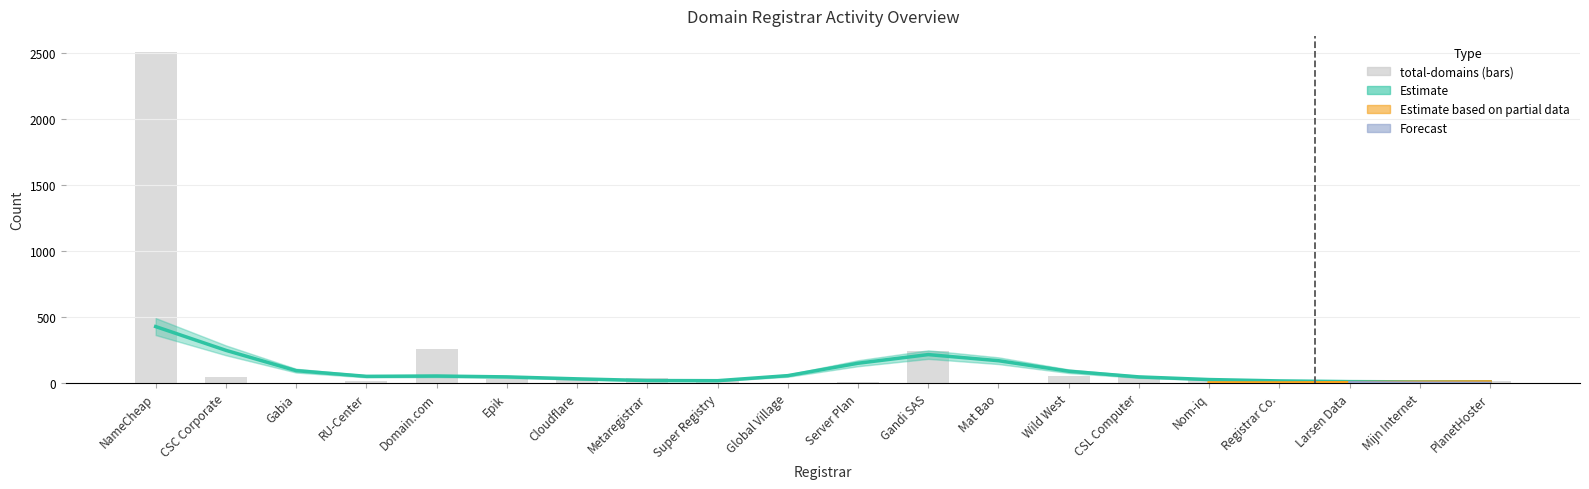

Is the value of net-adds-1-yr at Registrar Co. greater than the value of total-domains at Epik?

No